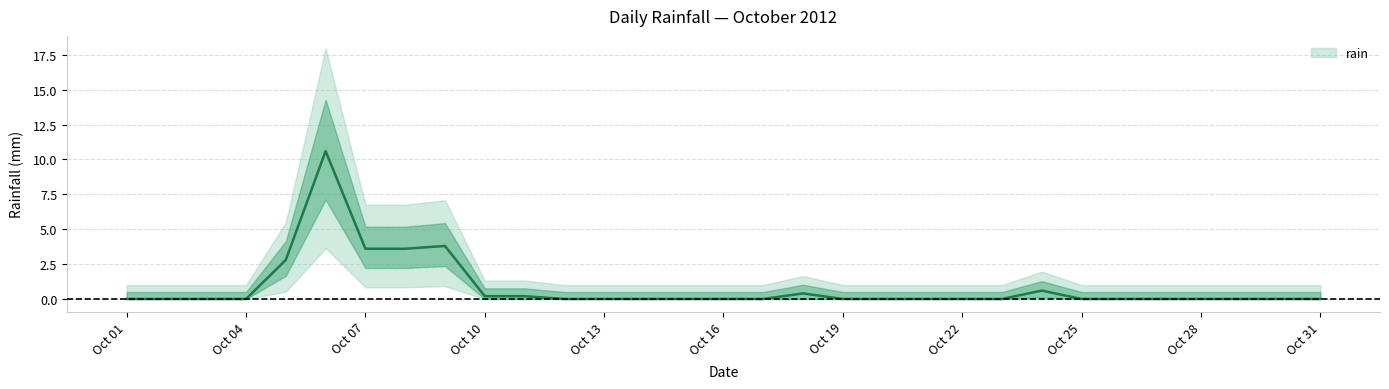

Rank the categories by value from highest to lowest.

2012-10-06, 2012-10-09, 2012-10-07, 2012-10-08, 2012-10-05, 2012-10-24, 2012-10-18, 2012-10-10, 2012-10-11, 2012-10-01, 2012-10-02, 2012-10-03, 2012-10-04, 2012-10-12, 2012-10-13, 2012-10-14, 2012-10-15, 2012-10-16, 2012-10-17, 2012-10-19, 2012-10-20, 2012-10-21, 2012-10-22, 2012-10-23, 2012-10-25, 2012-10-26, 2012-10-27, 2012-10-28, 2012-10-29, 2012-10-30, 2012-10-31